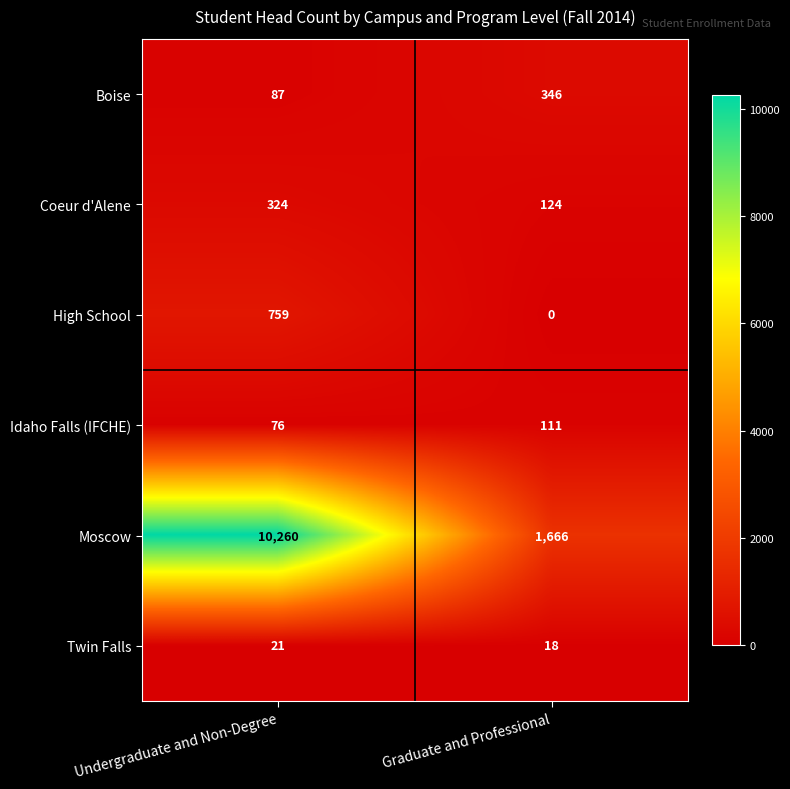

The value of Twin Falls at Undergraduate and Non-Degree is 37. True or false?

False